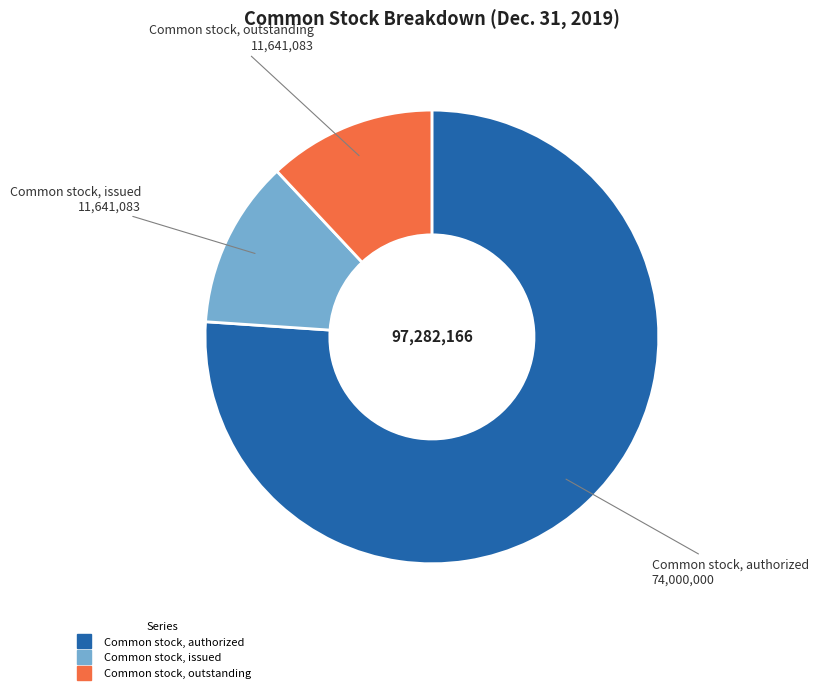

Is it true that Common stock, authorized is 67% of the pie?

False